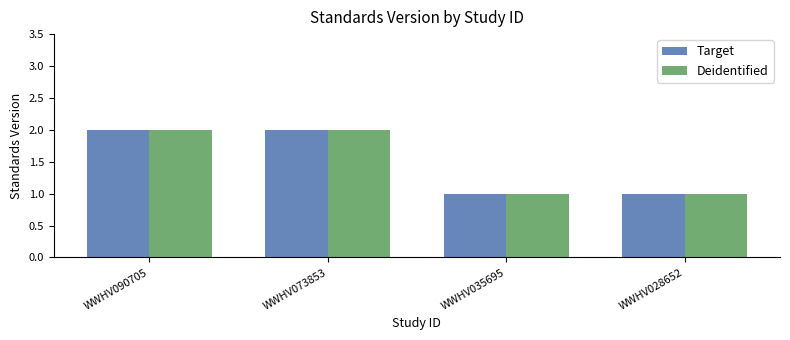

Reading left to right, transcribe all the data shown in this chart.

Target: WWHV090705=2	WWHV073853=2	WWHV035695=1	WWHV028652=1
Deidentified: WWHV090705=2	WWHV073853=2	WWHV035695=1	WWHV028652=1